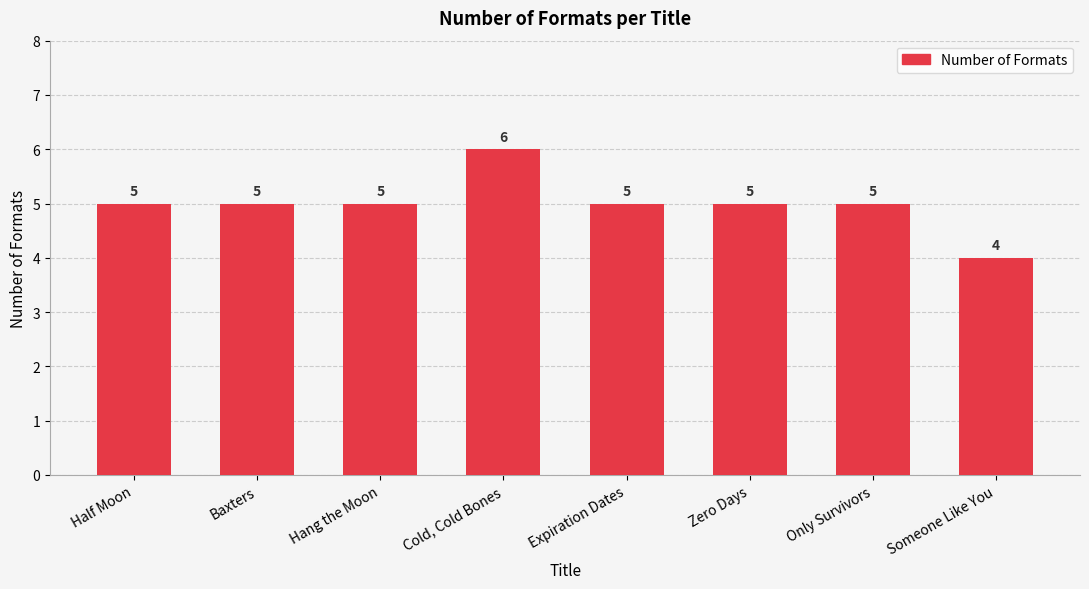

Count the number of data series in this chart.

1